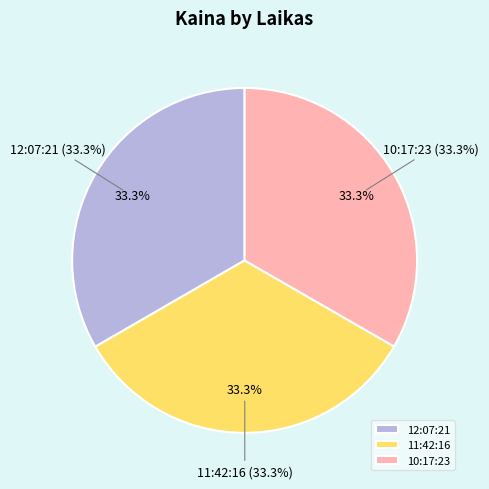

Rank the categories by value from highest to lowest.

12:07:21, 11:42:16, 10:17:23